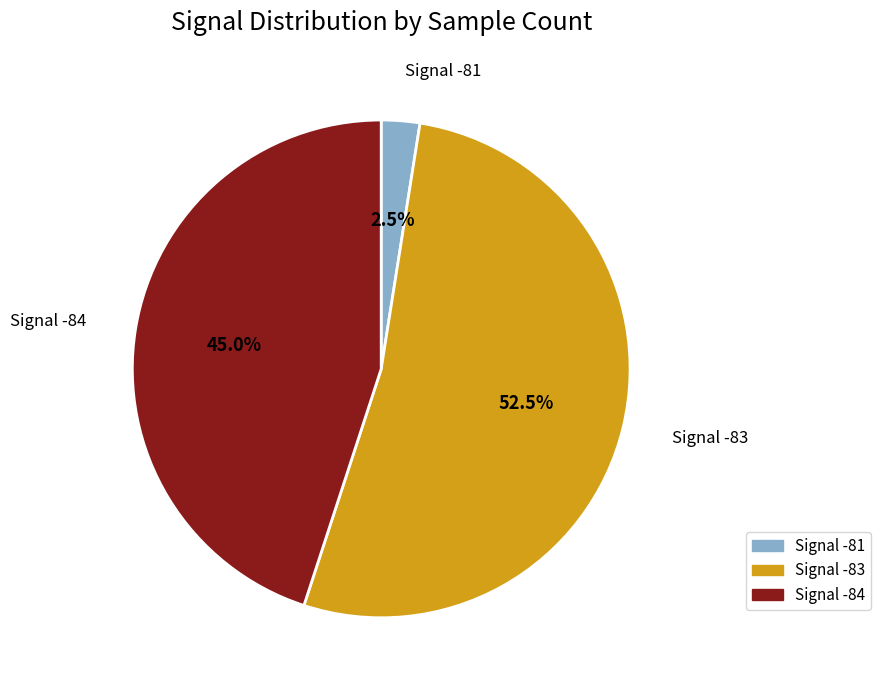

Is there any slice that represents more than half of the pie?

Yes